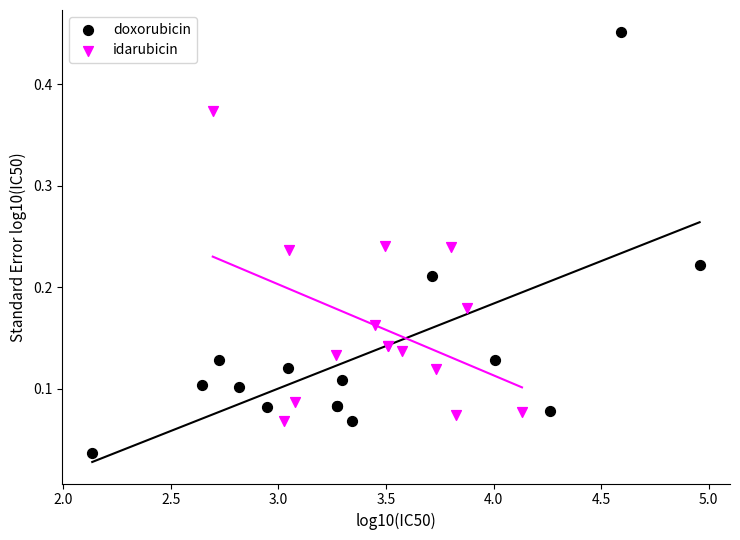

Which series has the largest Y range (max minus min)?

doxorubicin